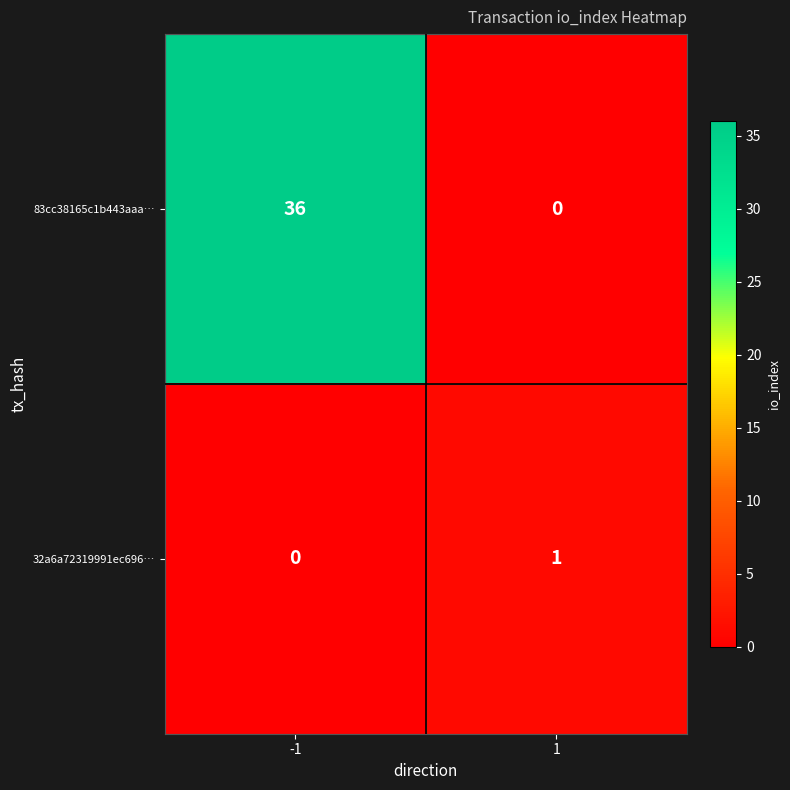

Reading left to right, what are all the values shown in this chart?

83cc38165c1b443aaa…: 36	0
32a6a72319991ec696…: 0	1